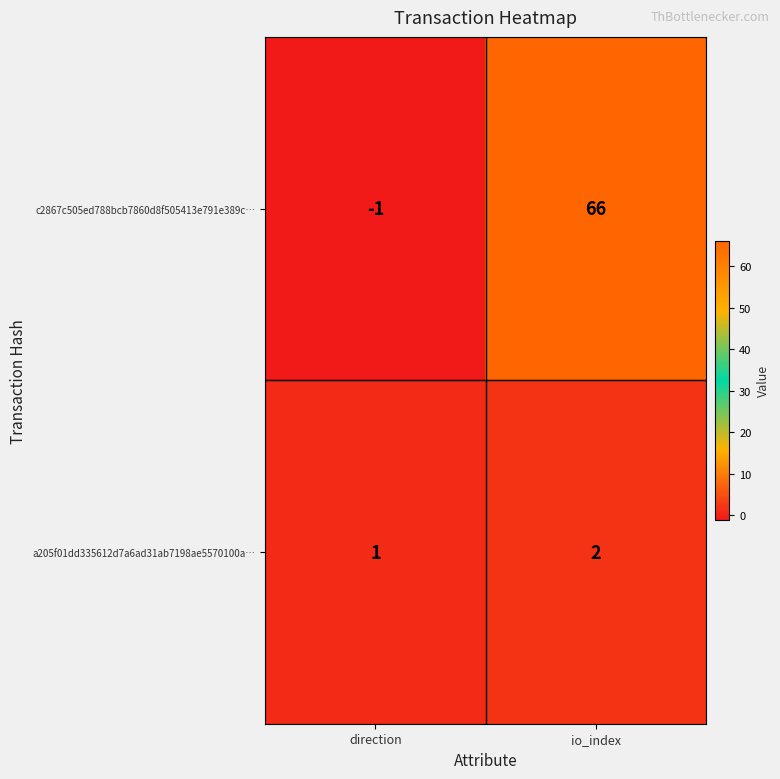

Reading left to right, list all the values displayed in this chart.

c2867c505ed788bcb7860d8f505413e791e389c…: -1	66
a205f01dd335612d7a6ad31ab7198ae5570100a…: 1	2